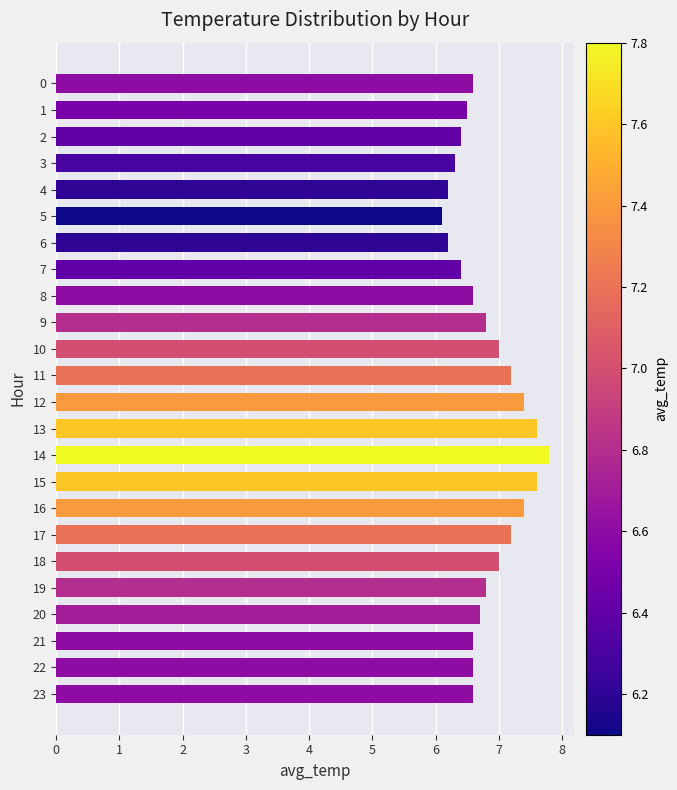

What is the difference between the second highest and minimum values?

1.5